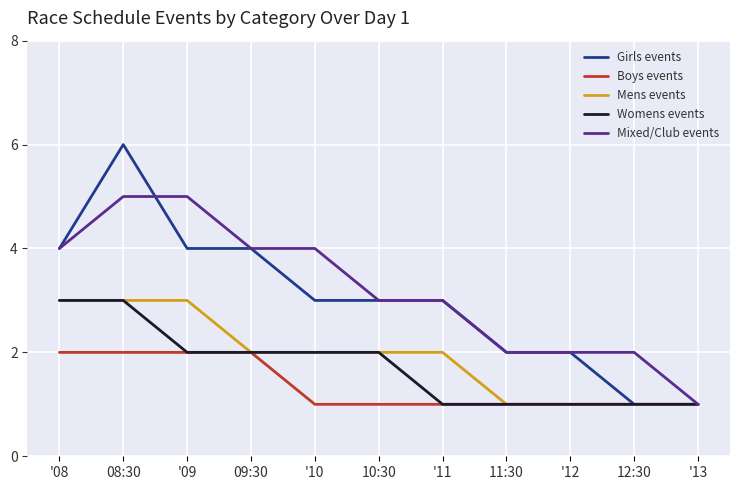

Read the Womens events value at 08:30.

3